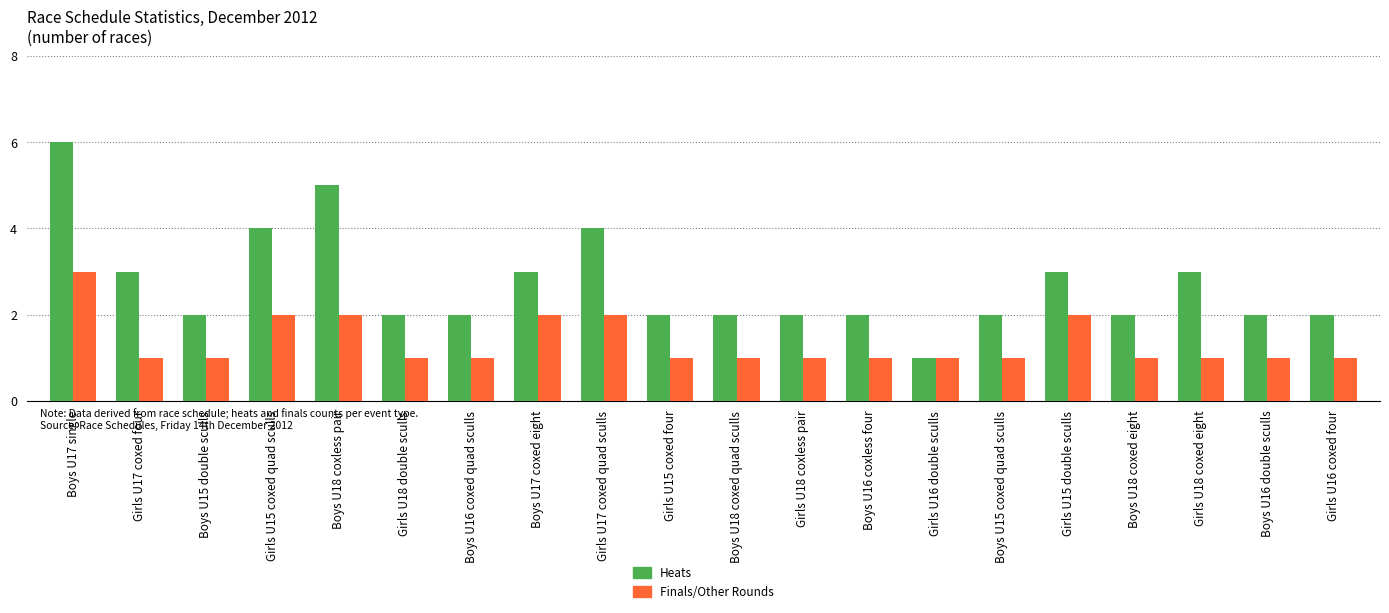

What is the highest value of the Heats series?

6